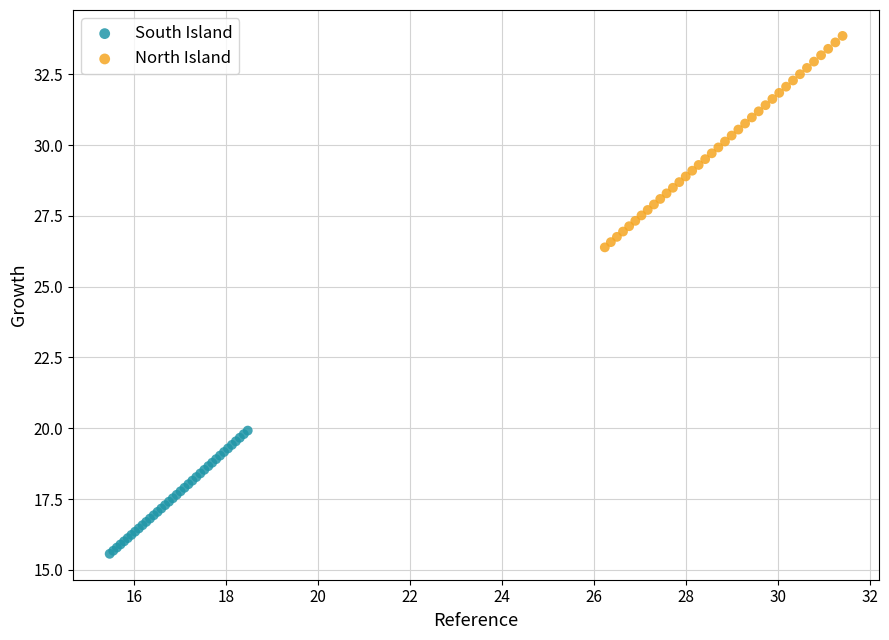

What are all the series names shown in the legend?

South Island, North Island